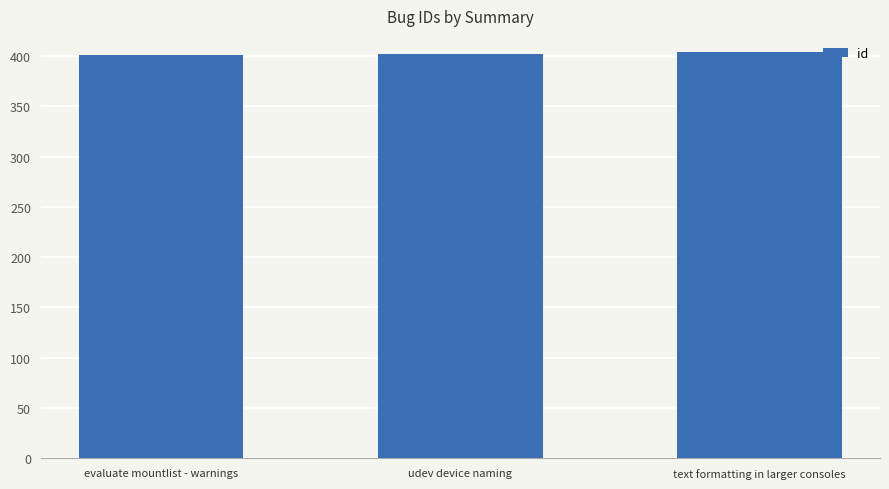

The chart shows a value of 401 at evaluate mountlist - warnings. True or false?

True